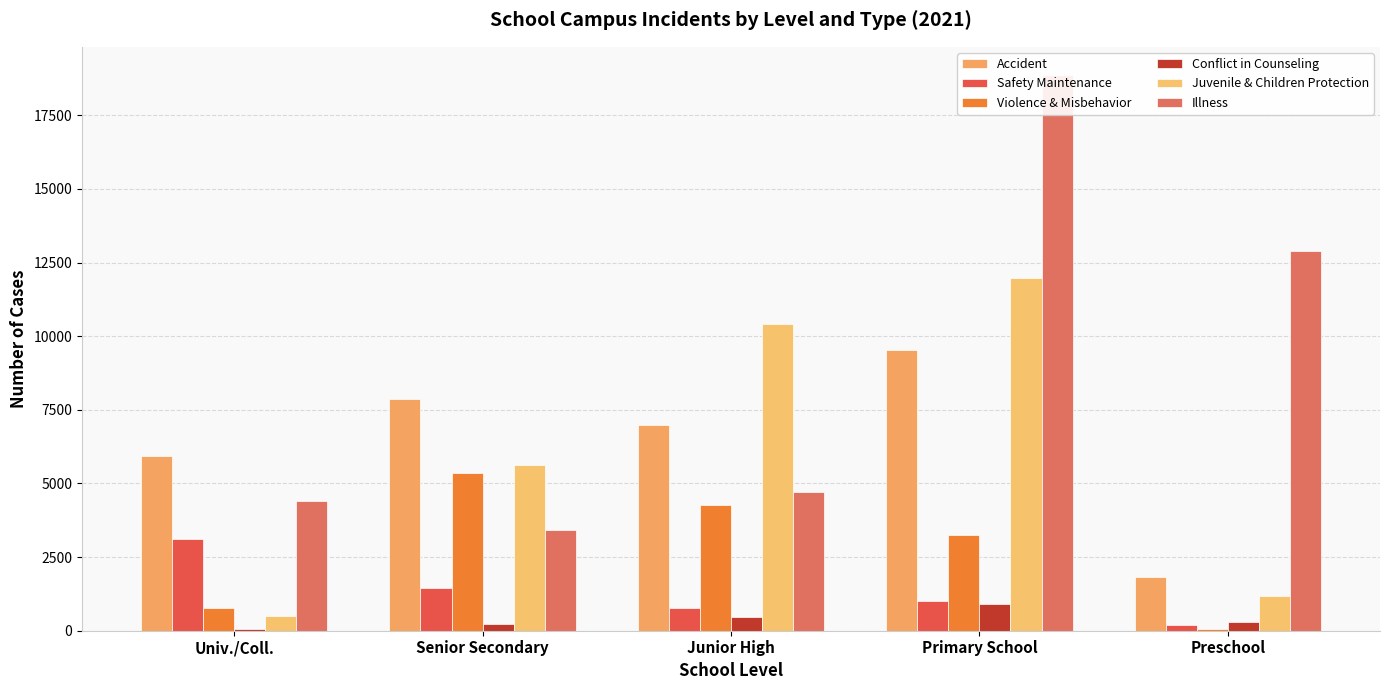

What is the difference between the Illness values at Primary School and Senior Secondary?

15474